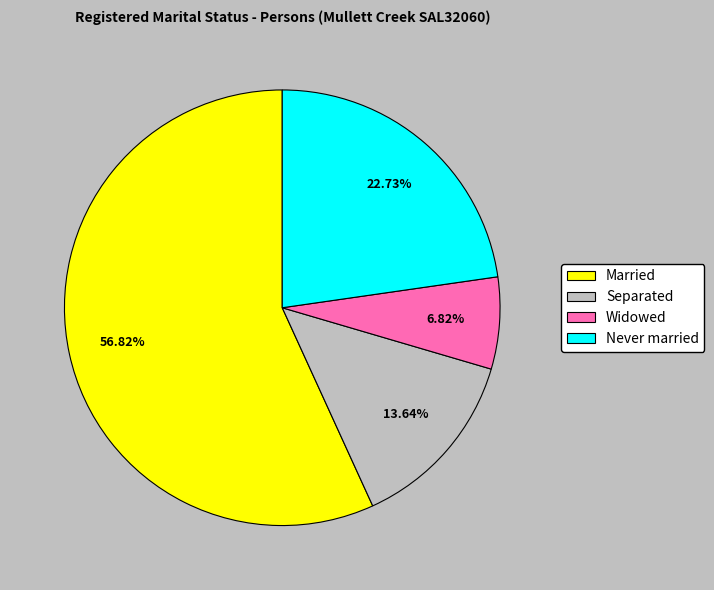

Approximately how many times larger is the value at Separated compared to Widowed?

2.0